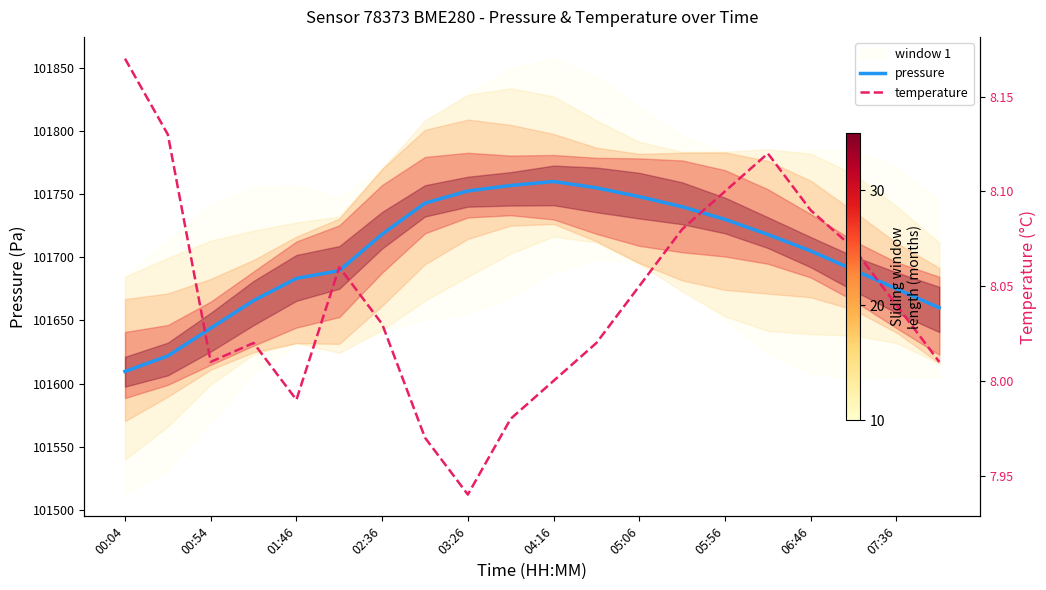

How many lines are shown in the chart?

2